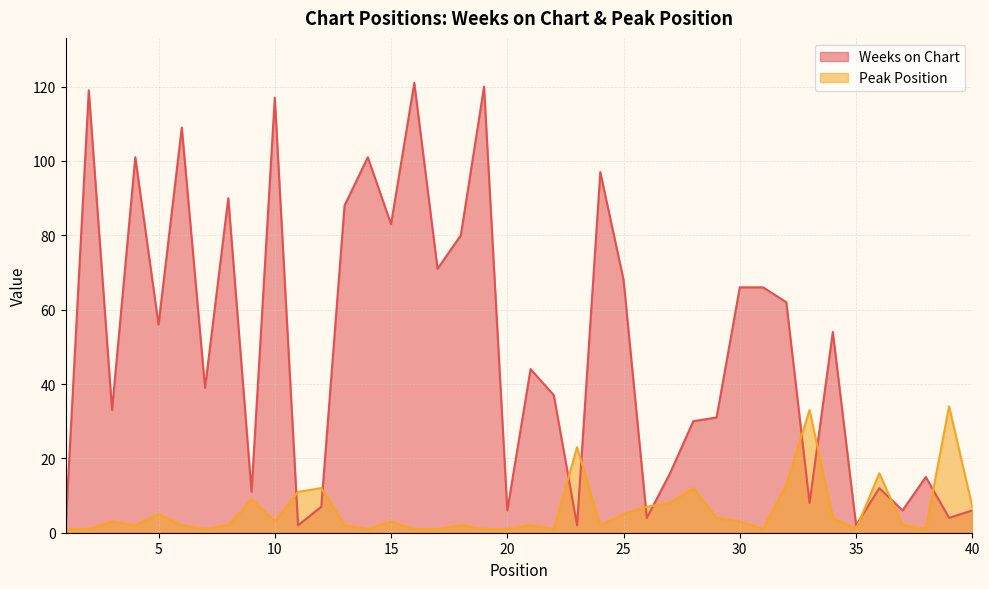

At which category does Peak Position reach its first local valley?

4